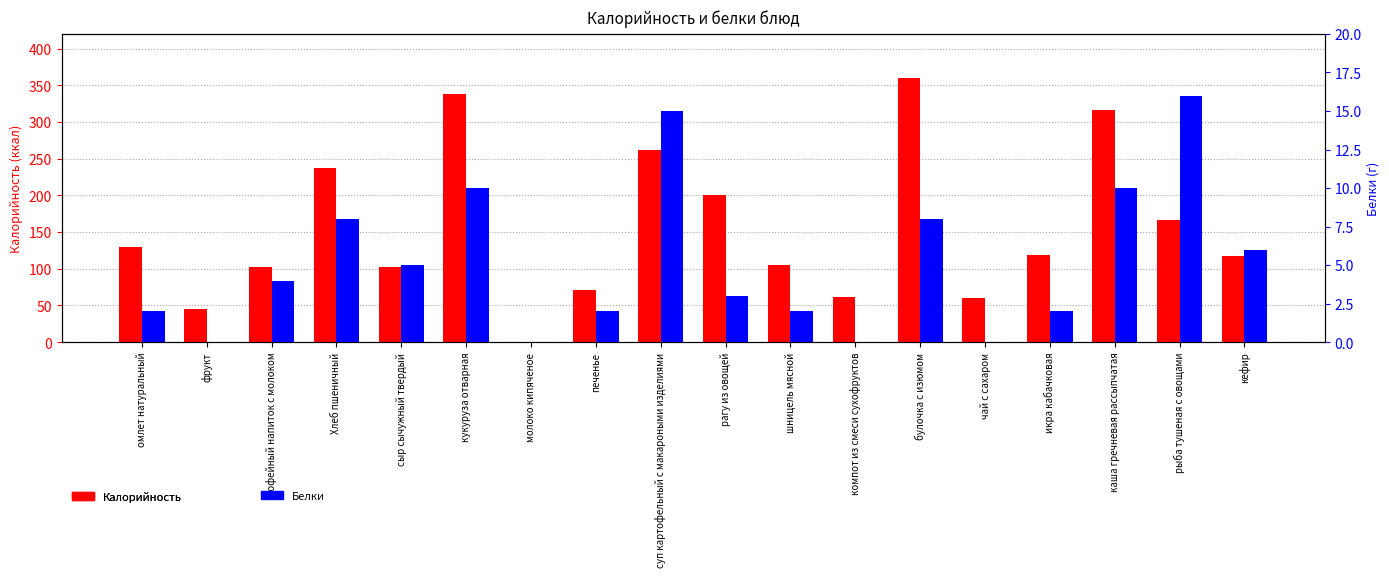

What is the sum of all Белки values?

93